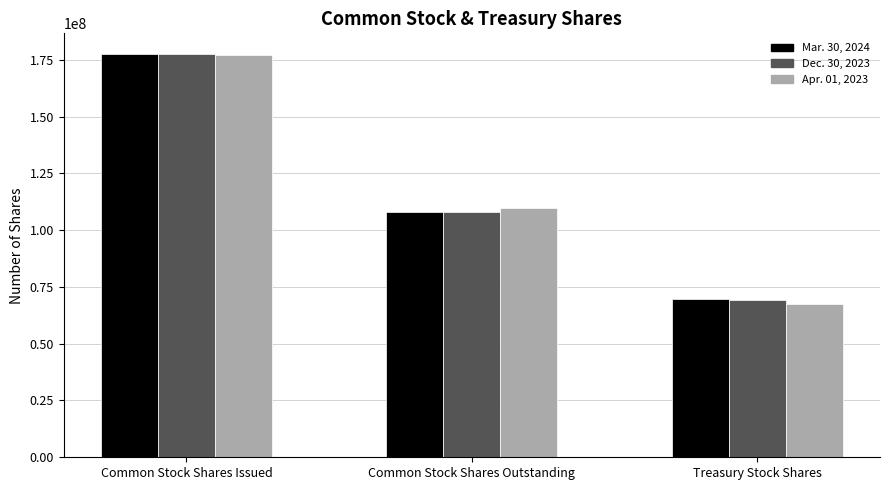

What are all the series names shown in the legend?

Mar. 30, 2024, Dec. 30, 2023, Apr. 01, 2023